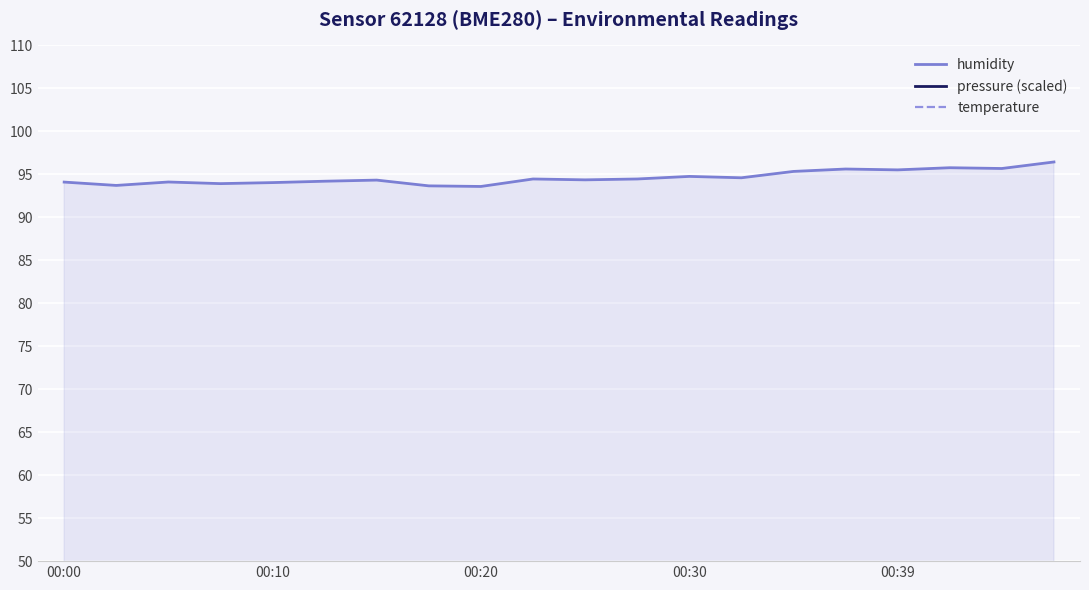

At how many categories does at least one series exceed 22?

20